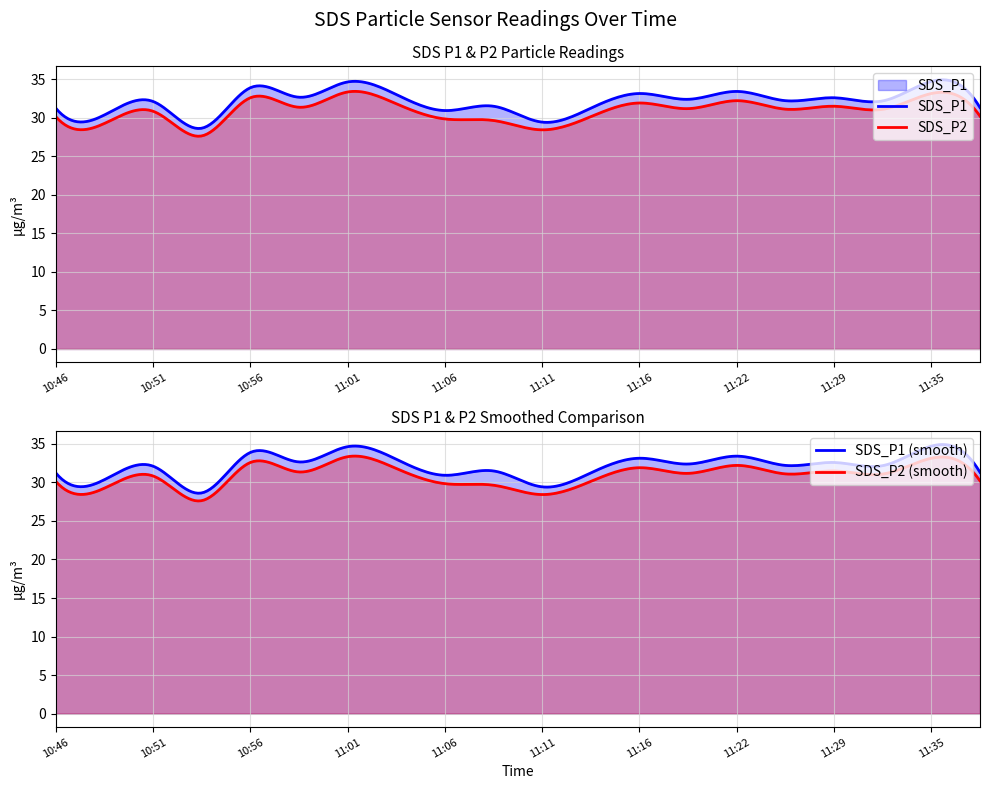

The value of SDS_P1 at 11:04 is 16.7. True or false?

False